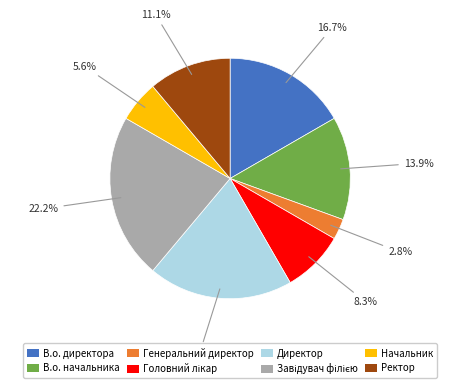

To the nearest percent, what is the difference between the largest and smallest slice percentages?

19%